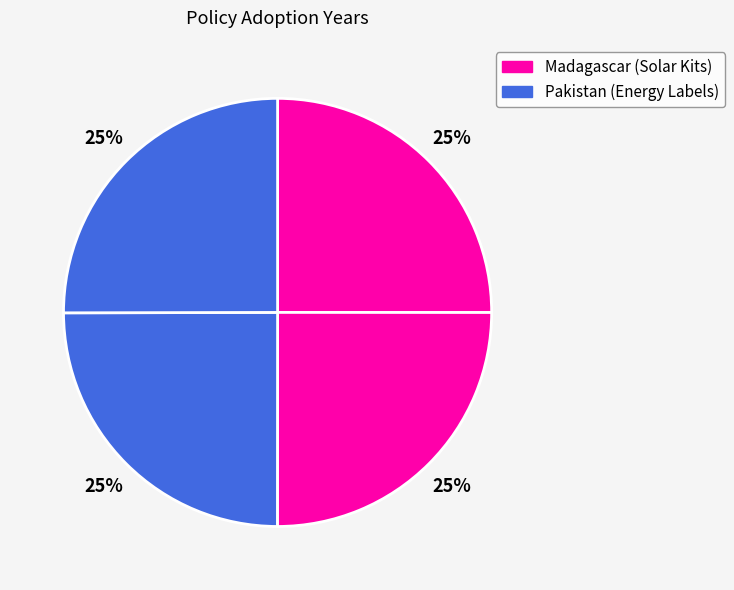

How many slices are in this pie chart?

4